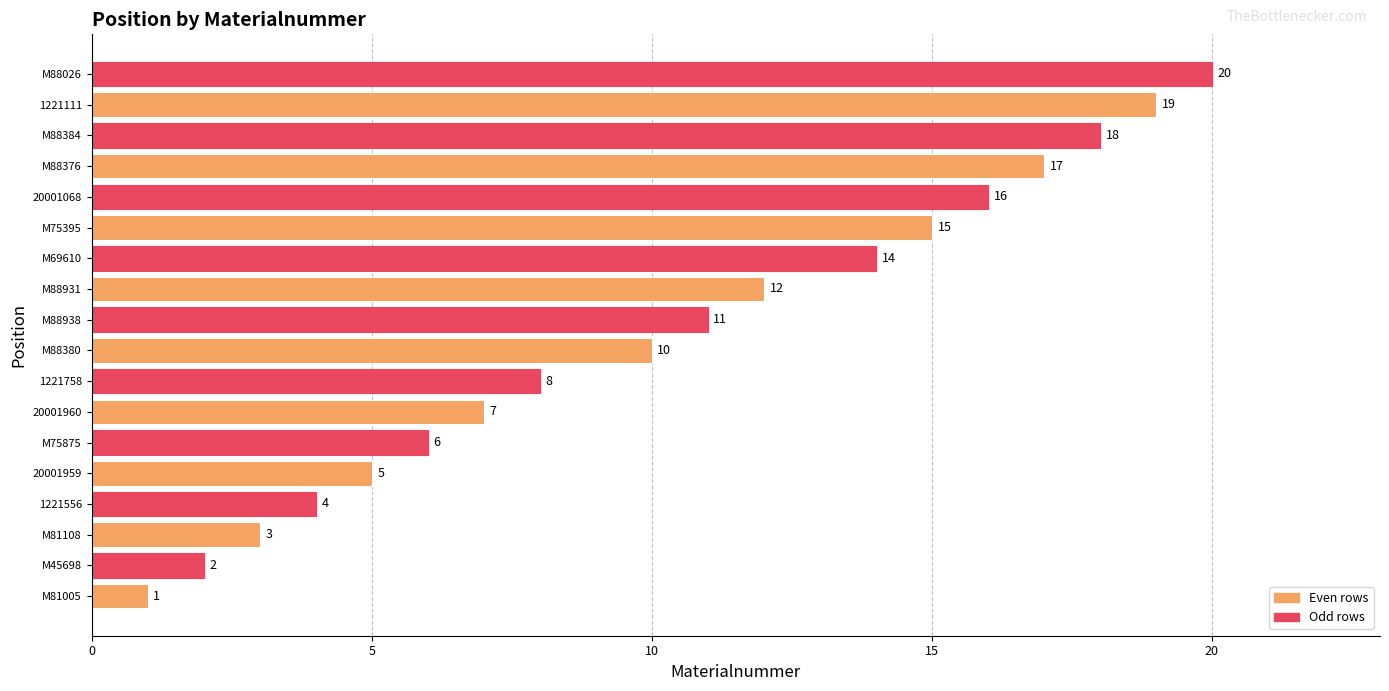

What is the difference between the maximum and minimum values?

19